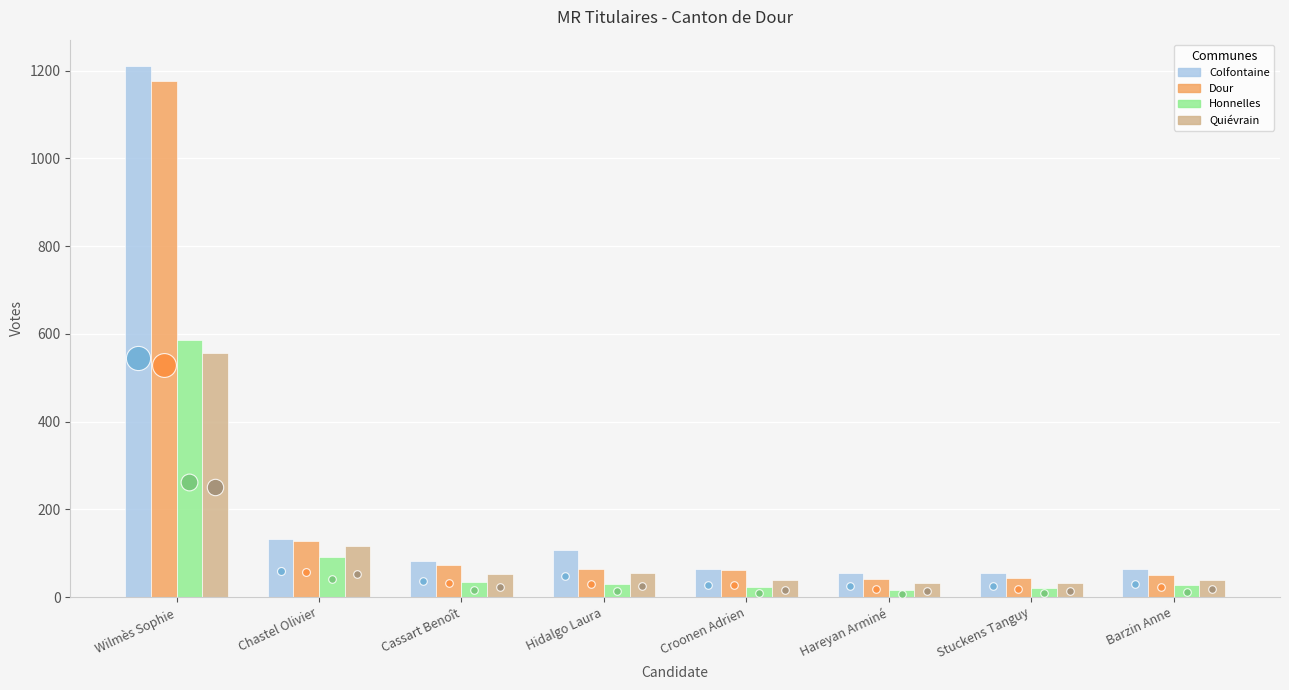

Which series has the widest spread of Y values?

Colfontaine